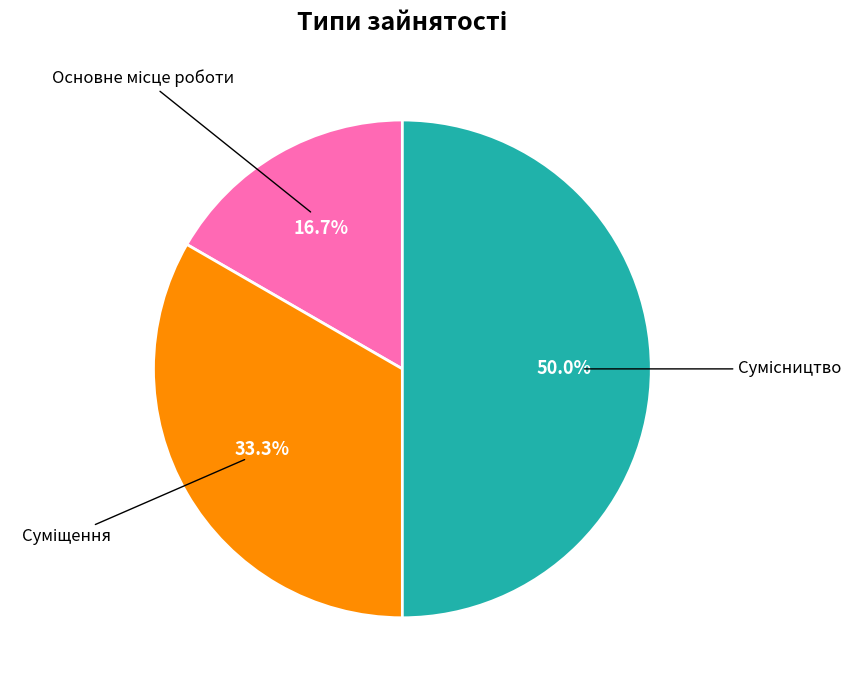

Which slice is the largest?

Сумісництво